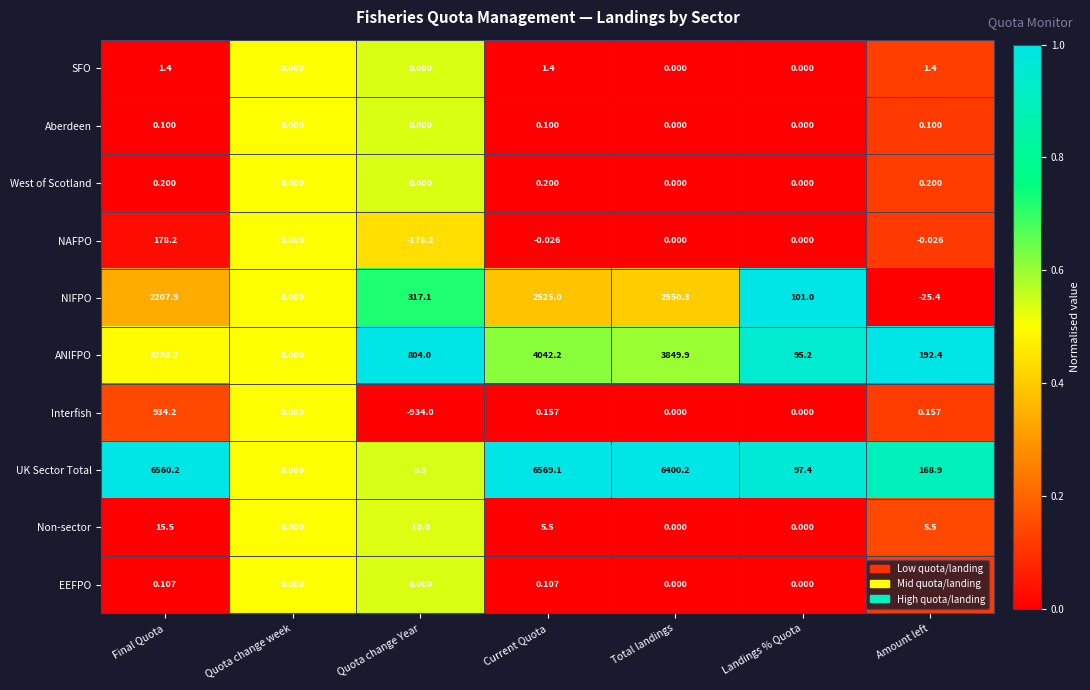

Which series has the largest range (max minus min)?

UK Sector Total